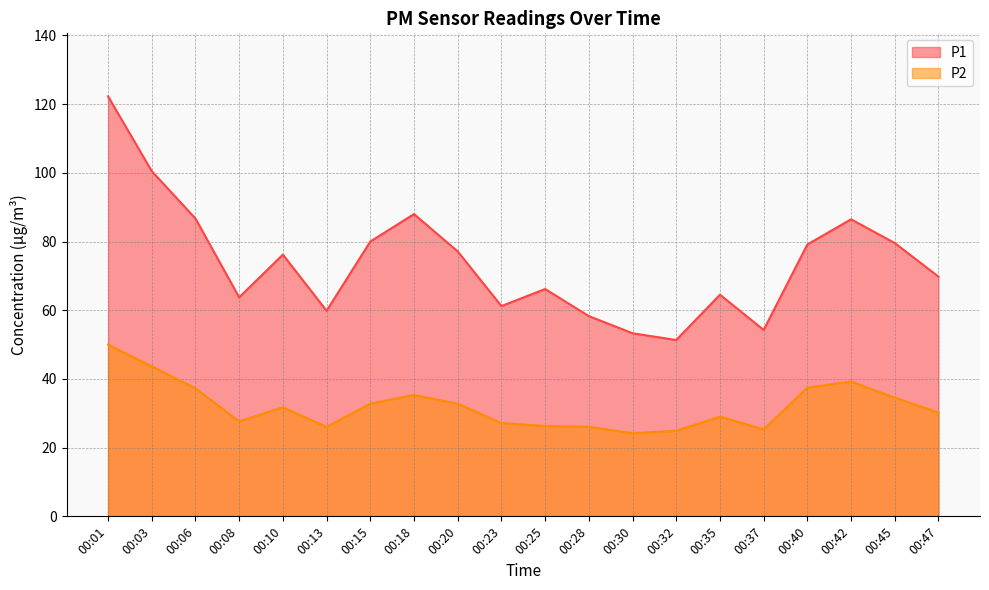

Reading left to right, what are all the values shown in this chart?

P1: 00:01=122.3	00:03=100.5	00:06=86.7	00:08=63.8	00:10=76.2	00:13=59.9	00:15=80.0	00:18=88.0	00:20=77.1	00:23=61.2	00:25=66.2	00:28=58.3	00:30=53.3	00:32=51.3	00:35=64.5	00:37=54.3	00:40=79.2	00:42=86.5	00:45=79.6	00:47=69.8
P2: 00:01=50.0	00:03=43.6	00:06=37.2	00:08=27.6	00:10=31.7	00:13=26.1	00:15=32.8	00:18=35.3	00:20=32.8	00:23=27.2	00:25=26.3	00:28=26.1	00:30=24.2	00:32=24.9	00:35=29.0	00:37=25.3	00:40=37.5	00:42=39.2	00:45=34.5	00:47=30.2